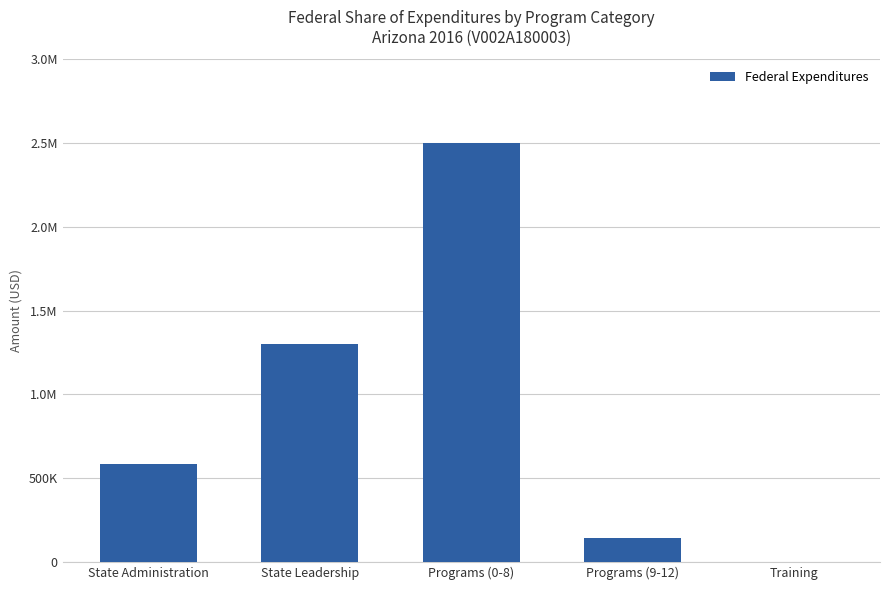

Which label corresponds to the smallest value in the chart?

Training